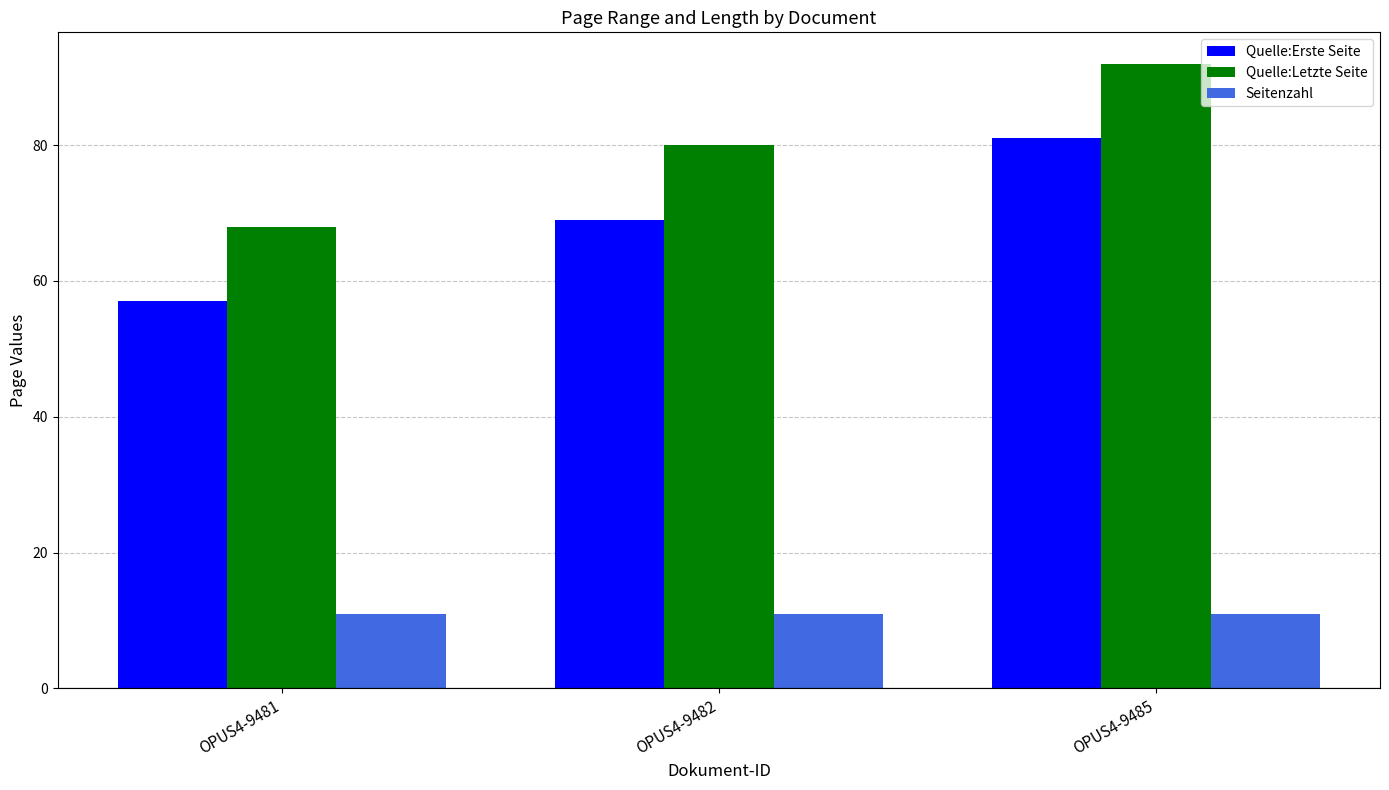

Reading right to left, list all the values displayed in this chart.

Quelle:Erste Seite: OPUS4-9485=81	OPUS4-9482=69	OPUS4-9481=57
Quelle:Letzte Seite: OPUS4-9485=92	OPUS4-9482=80	OPUS4-9481=68
Seitenzahl: OPUS4-9485=11	OPUS4-9482=11	OPUS4-9481=11